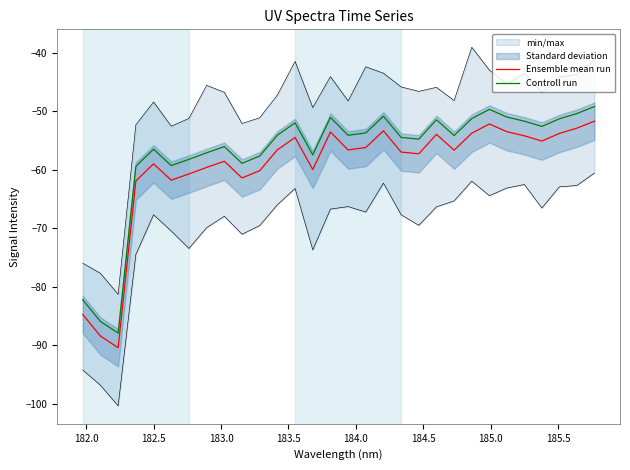

Does the chart display data point markers on the line(s)?

No